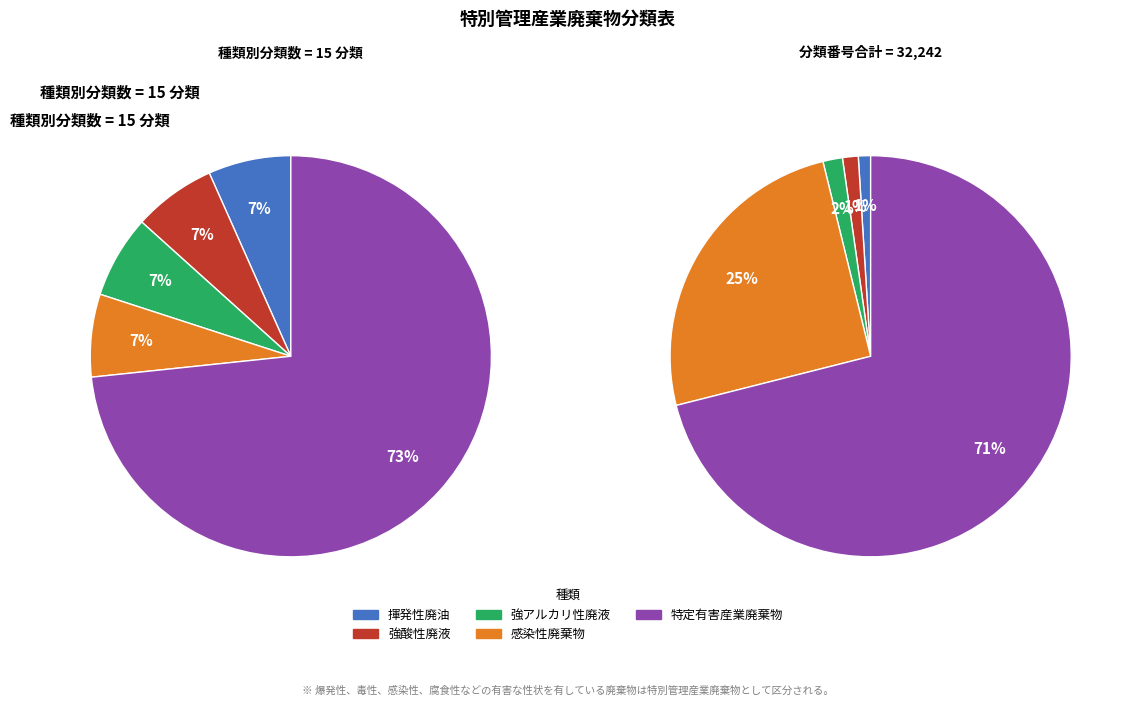

Is 強アルカリ性廃液 the majority of the pie?

No